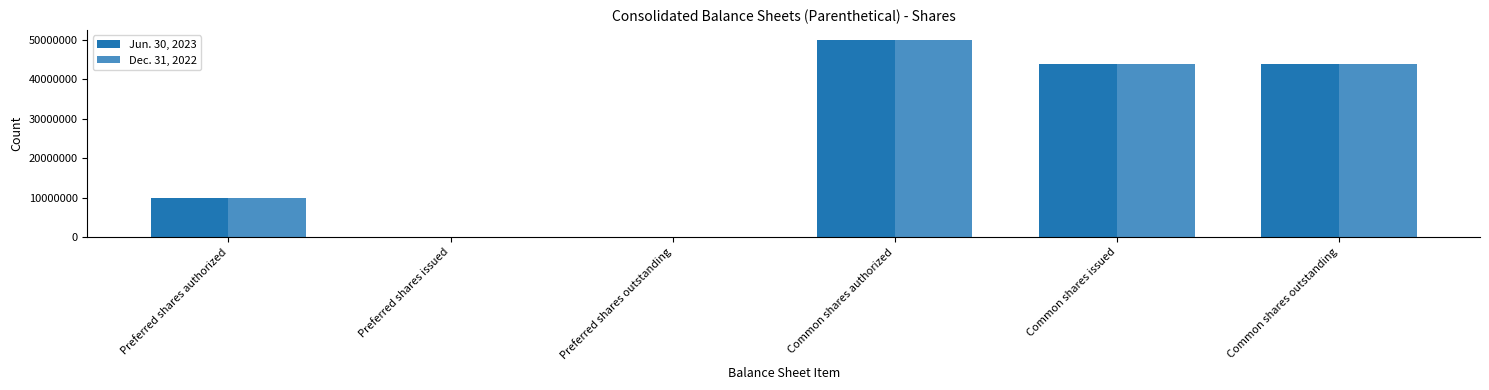

What is the total value across all series at Preferred shares authorized?

20000000